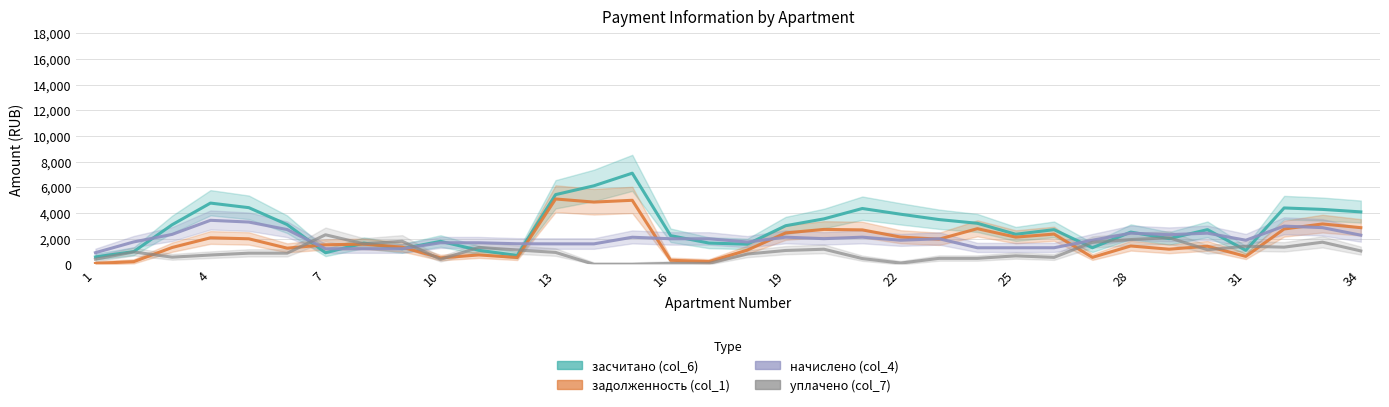

Reading left to right, transcribe all the data shown in this chart.

засчитано (col_6): 576.8	996.4	3088.2	4777.0	4419.6	3101.8	903.3	1657.1	1219.6	1794.6	1096.0	692.3	5436.4	6125.7	7108.6	2238.6	1659.7	1570.4	3011.1	3547.3	4354.7	3907.6	3491.8	3201.1	2345.8	2704.2	1293.9	2516.2	2005.3	2705.8	1091.3	4397.3	4284.2	4089.0
задолженность (col_1): 71.4	211.5	1314.1	2070.6	1992.8	1261.2	1525.4	1574.9	1339.3	502.2	734.8	532.9	5096.3	4854.4	4994.9	317.6	215.3	1110.0	2450.2	2724.5	2686.2	2126.4	1962.6	2781.5	2122.1	2359.8	544.1	1431.8	1181.5	1413.9	621.5	2756.7	3150.5	2859.3
начислено (col_4): 908.3	1748.6	2334.8	3433.8	3297.8	2711.6	1216.4	1216.4	1216.4	1682.9	1682.9	1604.6	1596.7	1596.7	2113.8	1995.8	1995.8	1740.7	2119.5	2002.7	2119.5	1879.1	1995.9	1291.6	1291.6	1293.9	1881.3	2431.0	2311.9	2431.0	1881.3	2981.3	2862.2	2274.8
уплачено (col_7): 402.9	963.7	560.8	727.4	871.0	871.0	2305.0	1600.6	1802.5	390.5	1321.6	1119.8	931.1	0.0	0.0	74.8	74.8	803.8	1081.9	1179.8	450.9	97.9	466.7	466.7	662.5	544.1	1718.9	1934.1	2075.5	1139.1	1411.5	1340.7	1728.5	1045.1